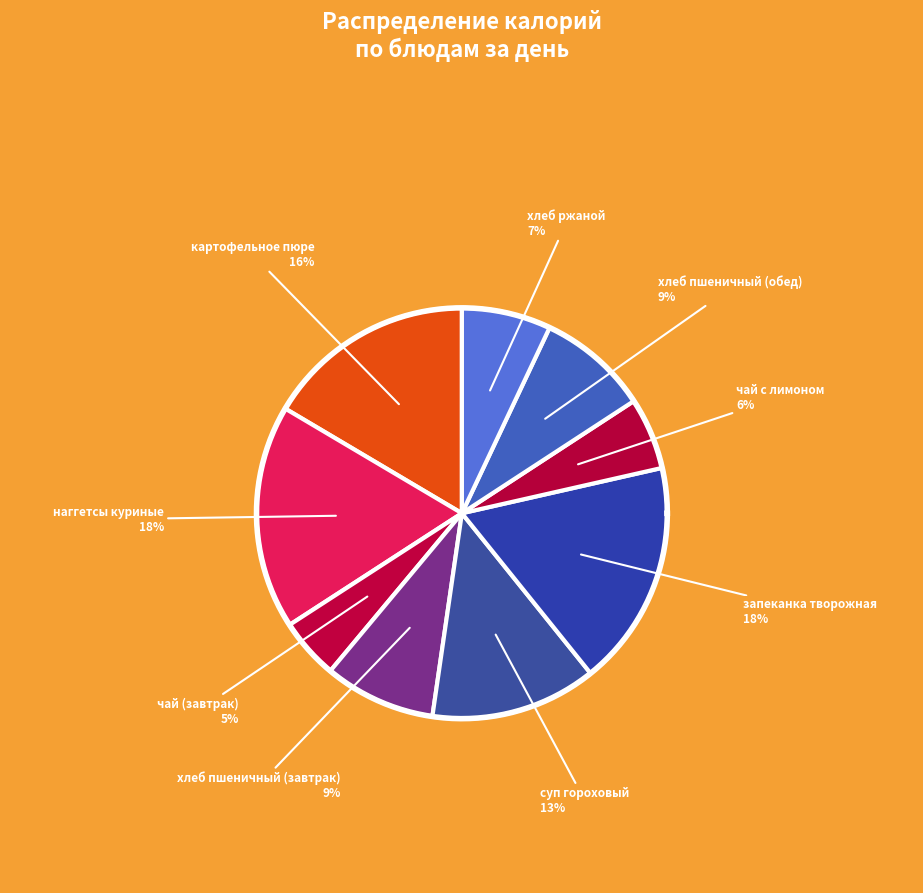

What is the largest slice in the pie chart?

запеканка творожная